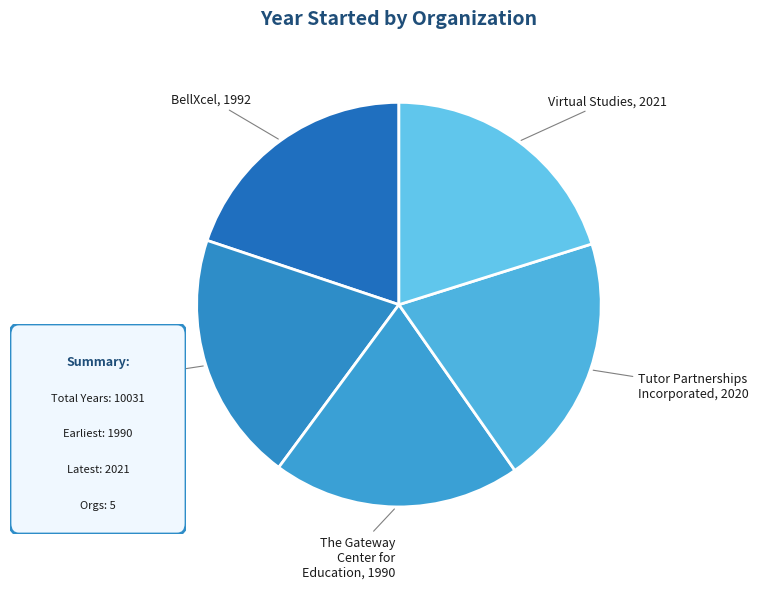

Do Learn To Be and BellXcel together represent more than half of the pie?

No